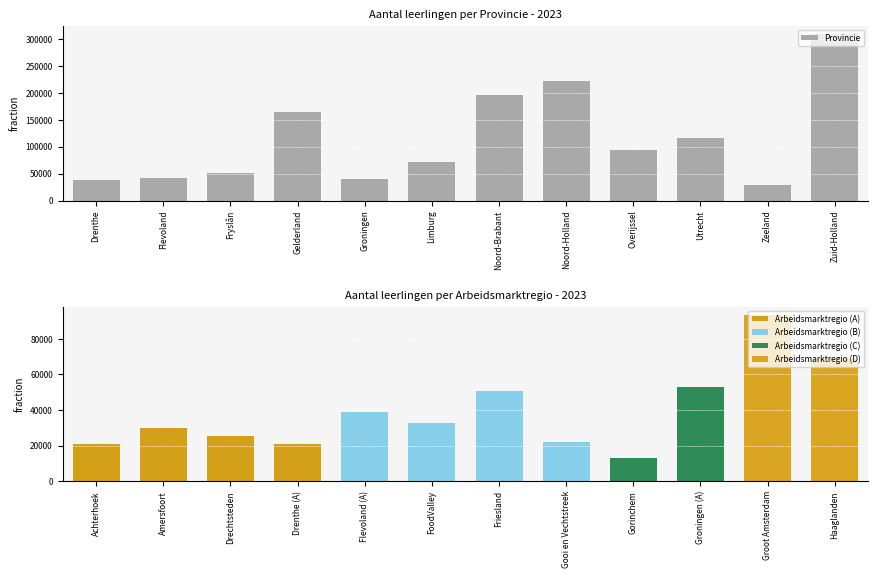

What is the maximum value for Arbeidsmarktregio?

93582